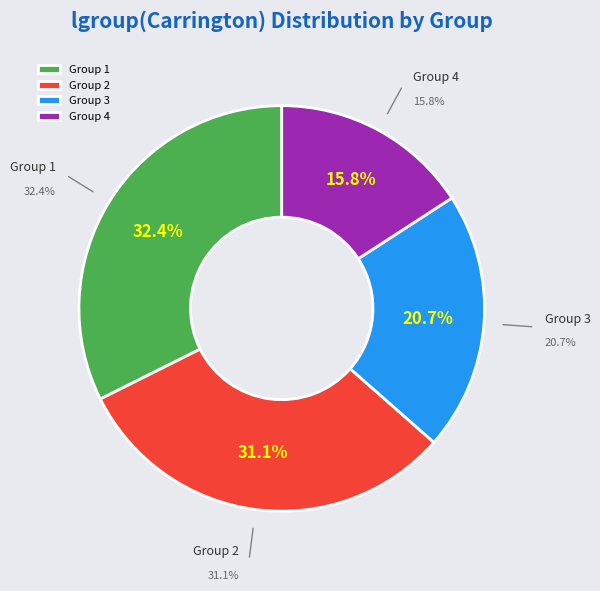

True or false: 2 accounts for 31% of the total.

True